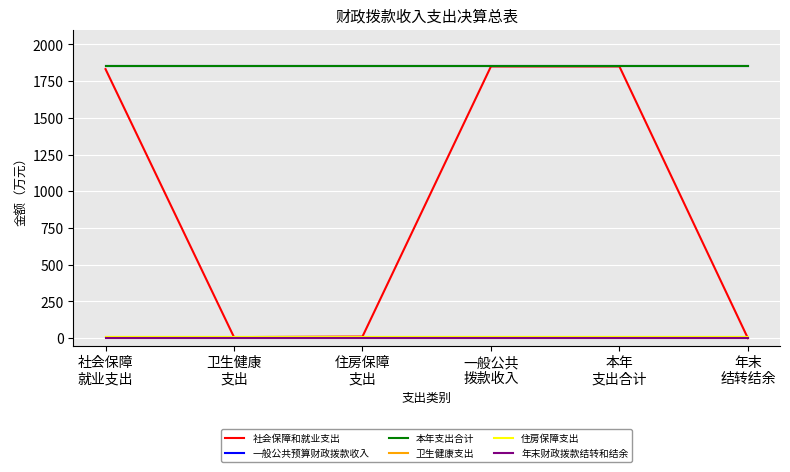

Is this an area chart (filled region under the line)?

No